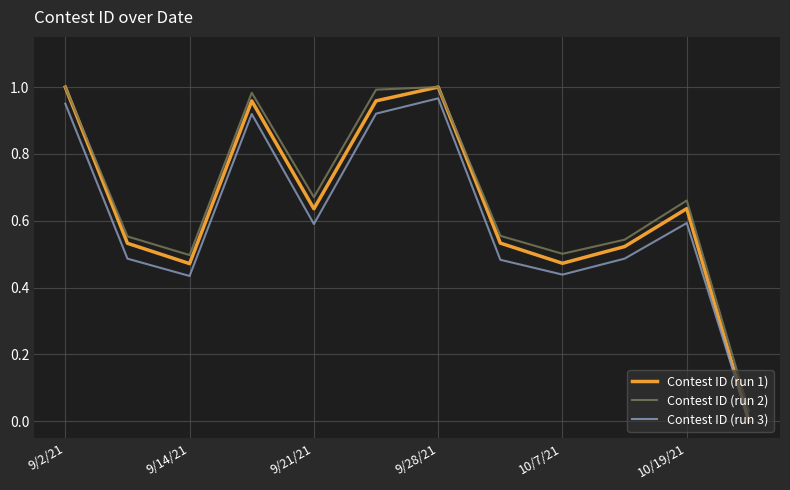

What are all the series names shown in the legend?

Contest ID (run 1), Contest ID (run 2), Contest ID (run 3)